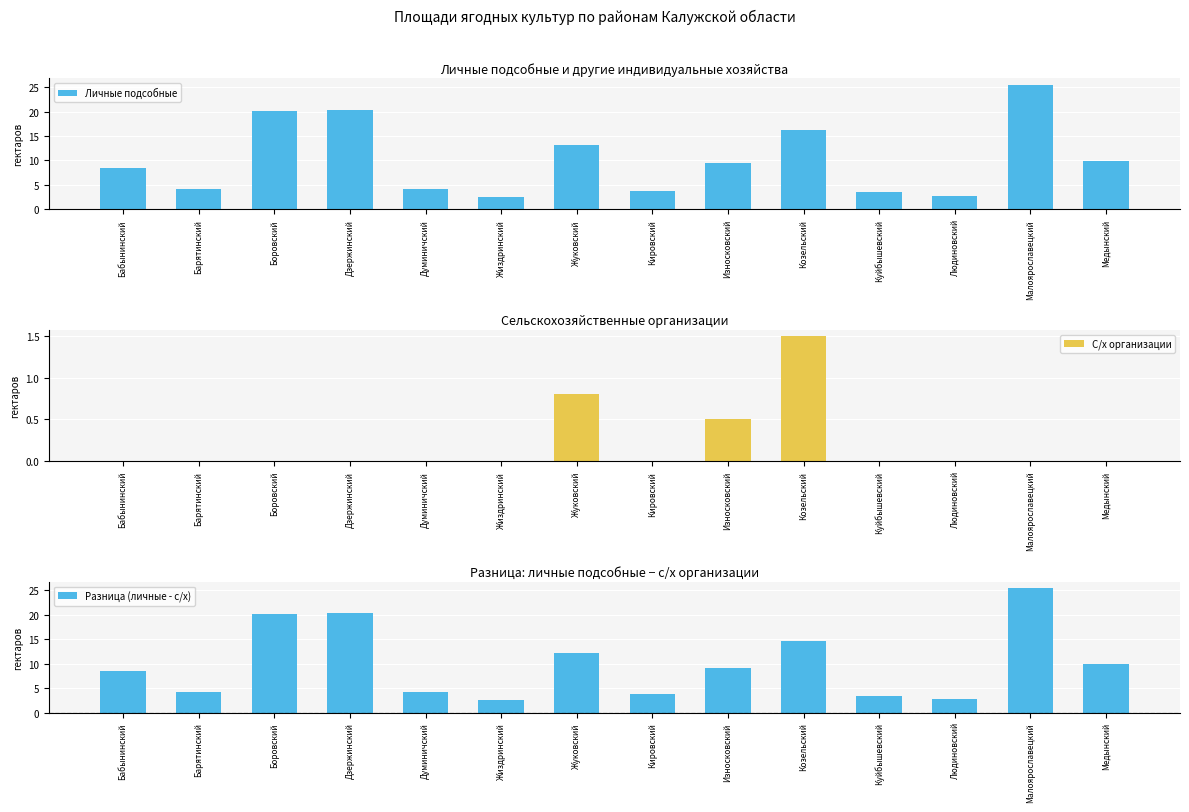

Reading left to right, list all the values displayed in this chart.

Личные подсобные: 8.5	4.3	20.2	20.4	4.1	2.6	13.1	3.7	9.6	16.2	3.5	2.7	25.5	9.9
С/х организации: 0.0	0.0	0.0	0.0	0.0	0.0	0.8	0.0	0.5	1.5	0.0	0.0	0.0	0.0
Разница (личные - с/х): 8.5	4.3	20.2	20.4	4.1	2.6	12.3	3.7	9.1	14.7	3.5	2.7	25.5	9.9